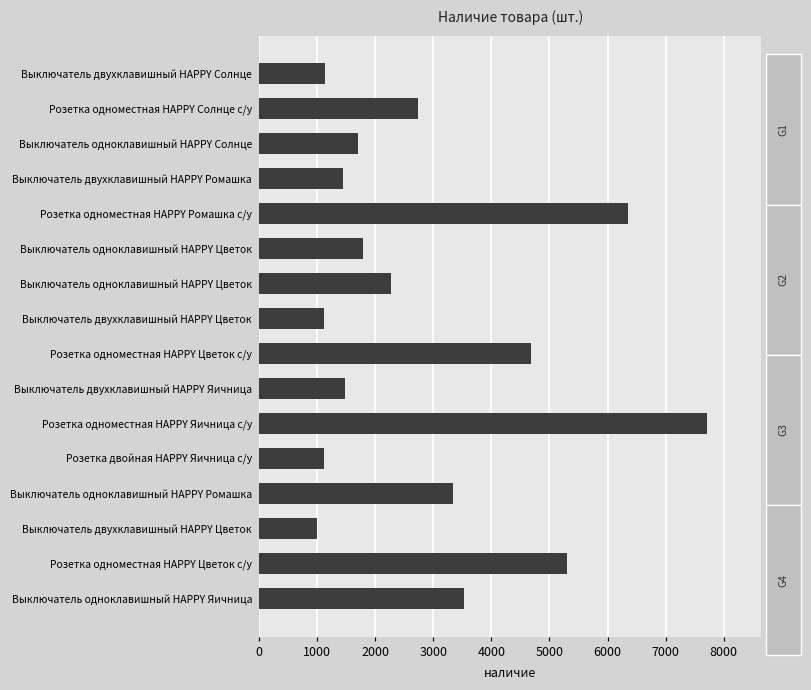

The value at Выключатель одноклавишный HAPPY Цветок is 2265. True or false?

True